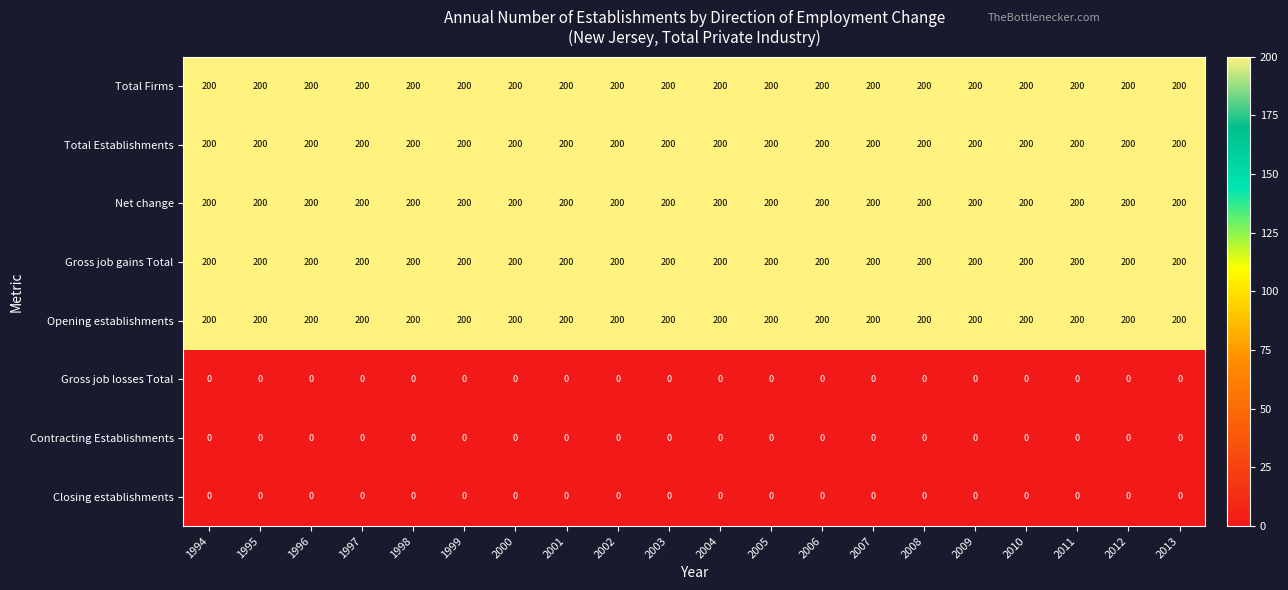

What is the difference between the highest and lowest values at 1996?

200